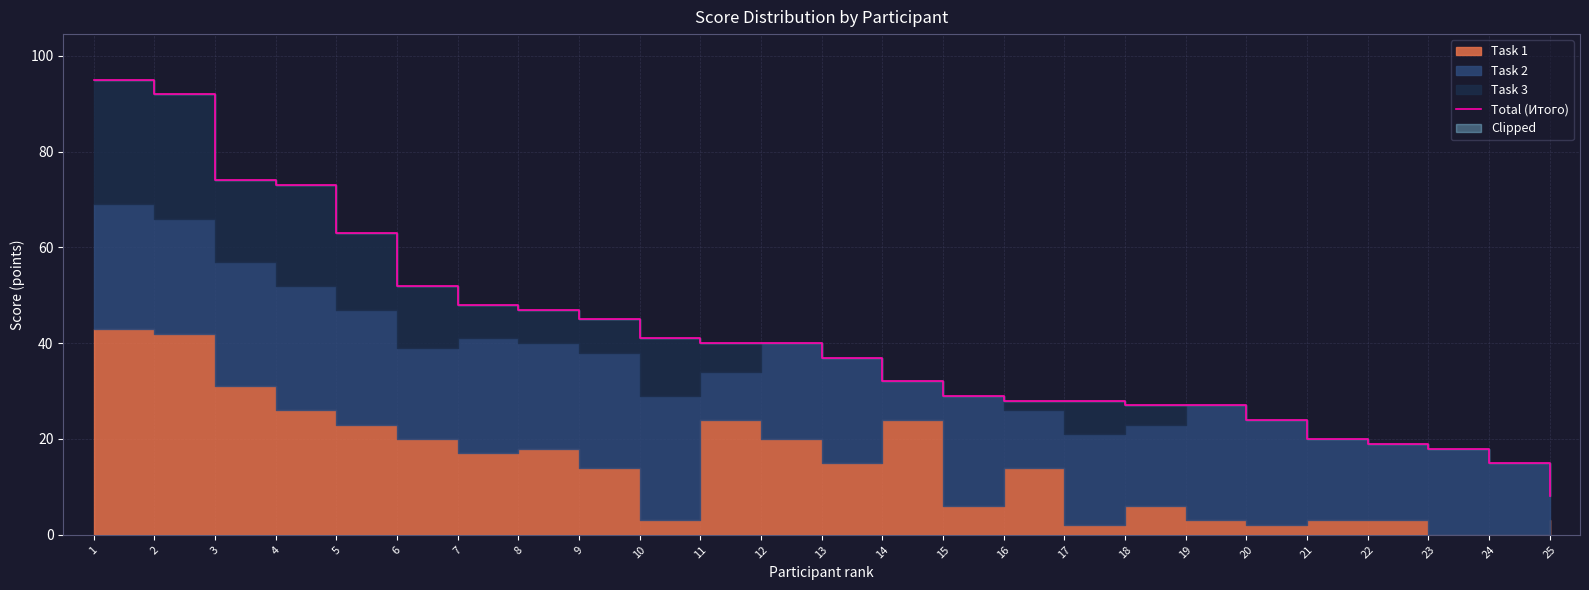

What is the average value?

41